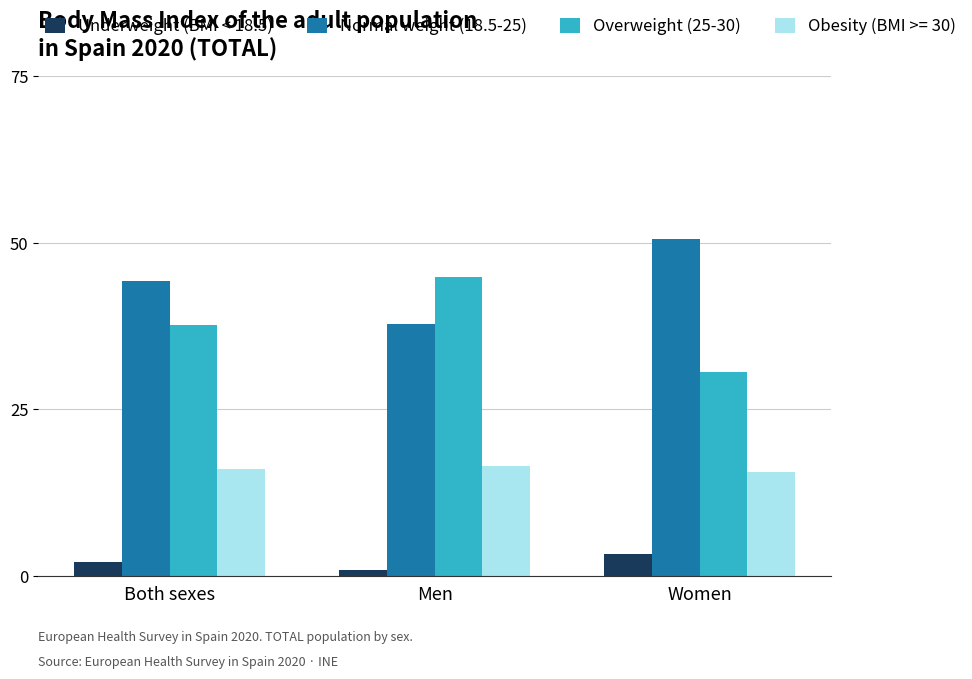

Which series has the largest range (max minus min)?

Overweight (25-30)